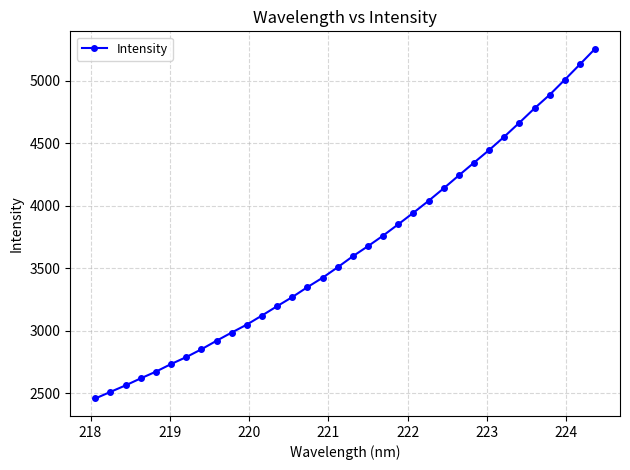

What is the maximum value shown in the chart?

5256.0